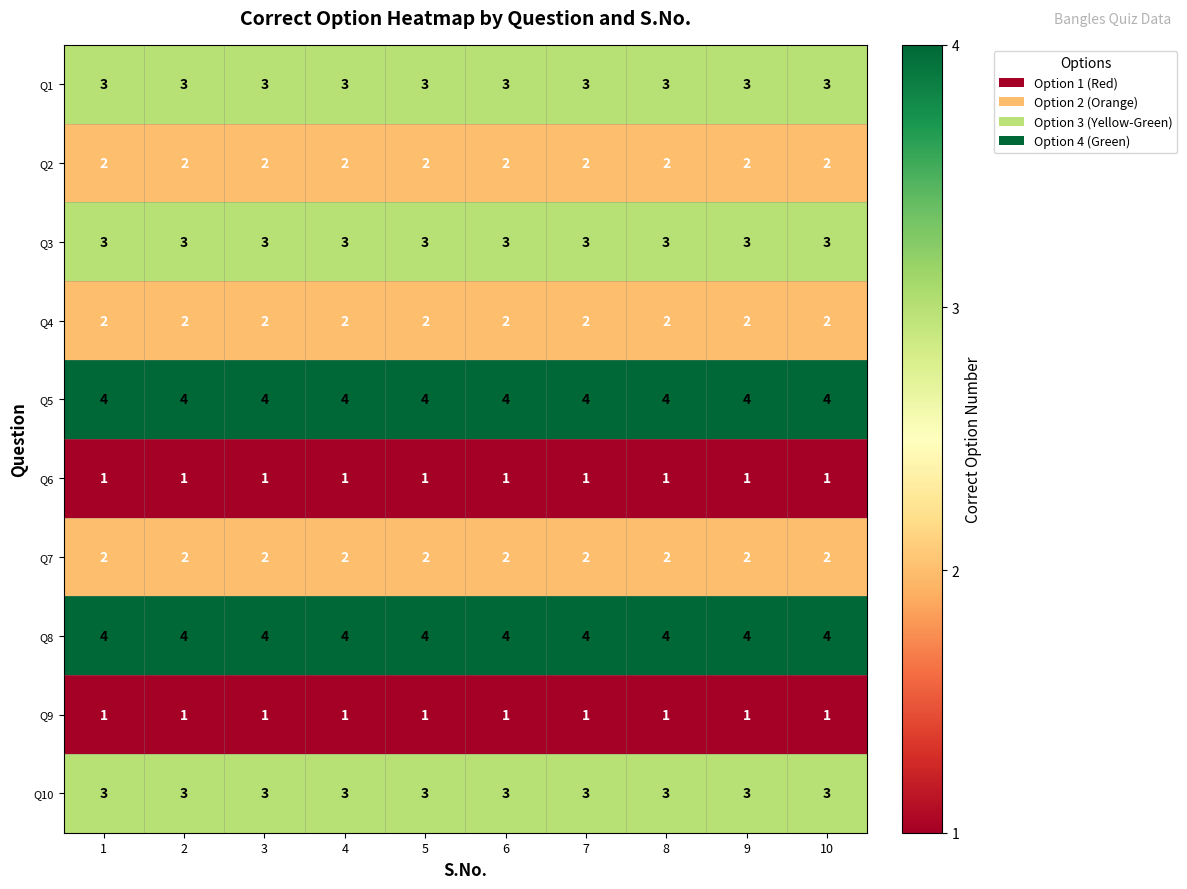

What is the average value of the Q3 series?

3